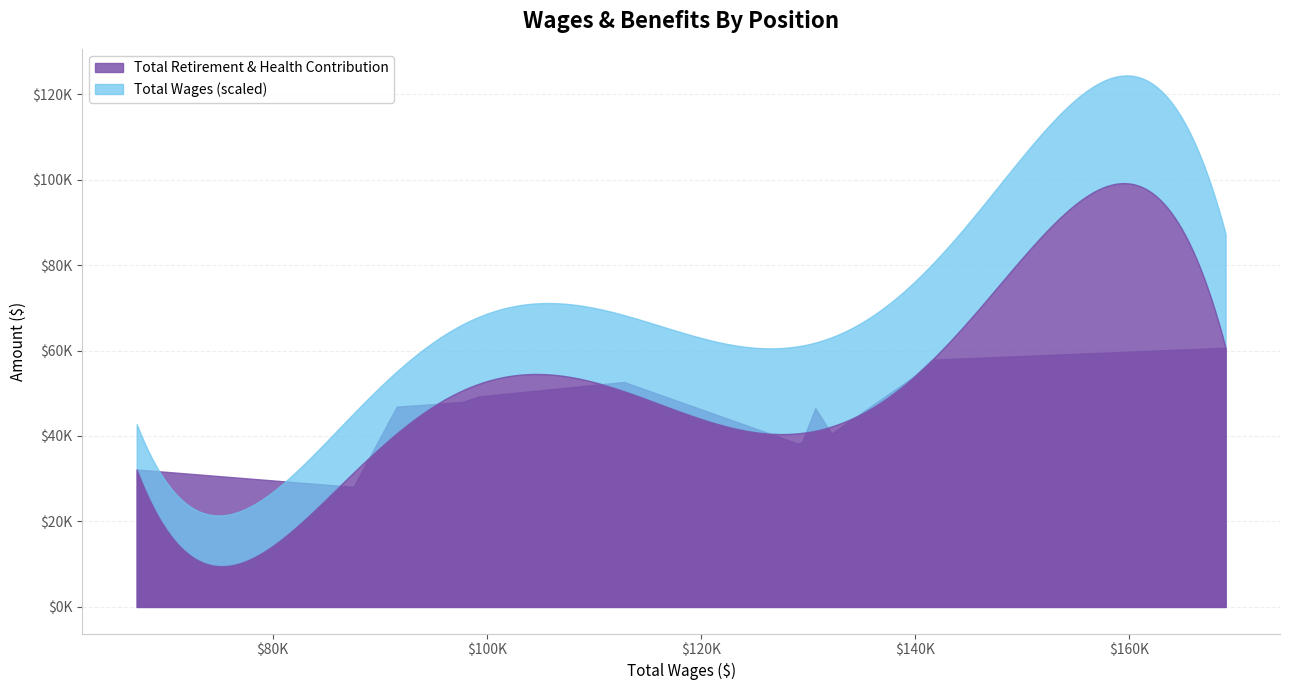

Which series has the largest range (max minus min)?

Total Wages